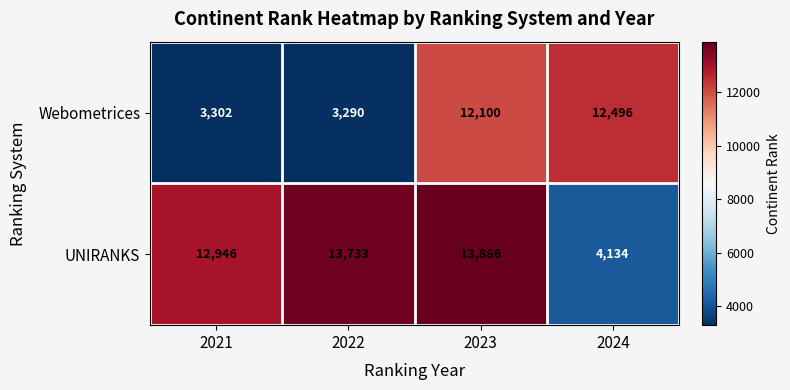

Reading left to right, what are all the values shown in this chart?

Webometrices: 3302	3290	12100	12496
UNIRANKS: 12946	13733	13886	4134